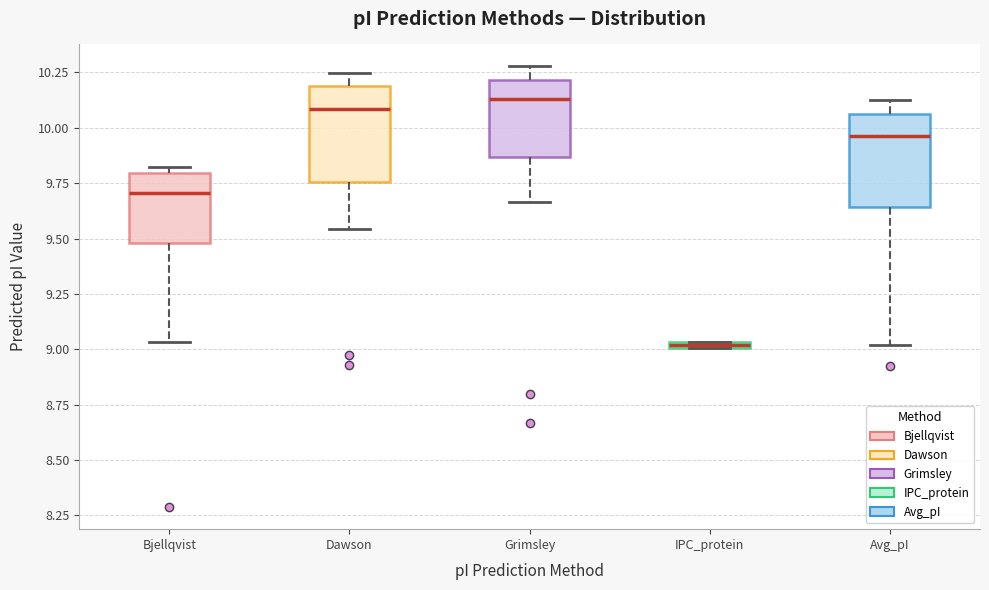

Where is the upper edge of the box for IPC_protein on the y-axis? The values are not printed on the chart, so give them approximately, as read against the axis.

9.05